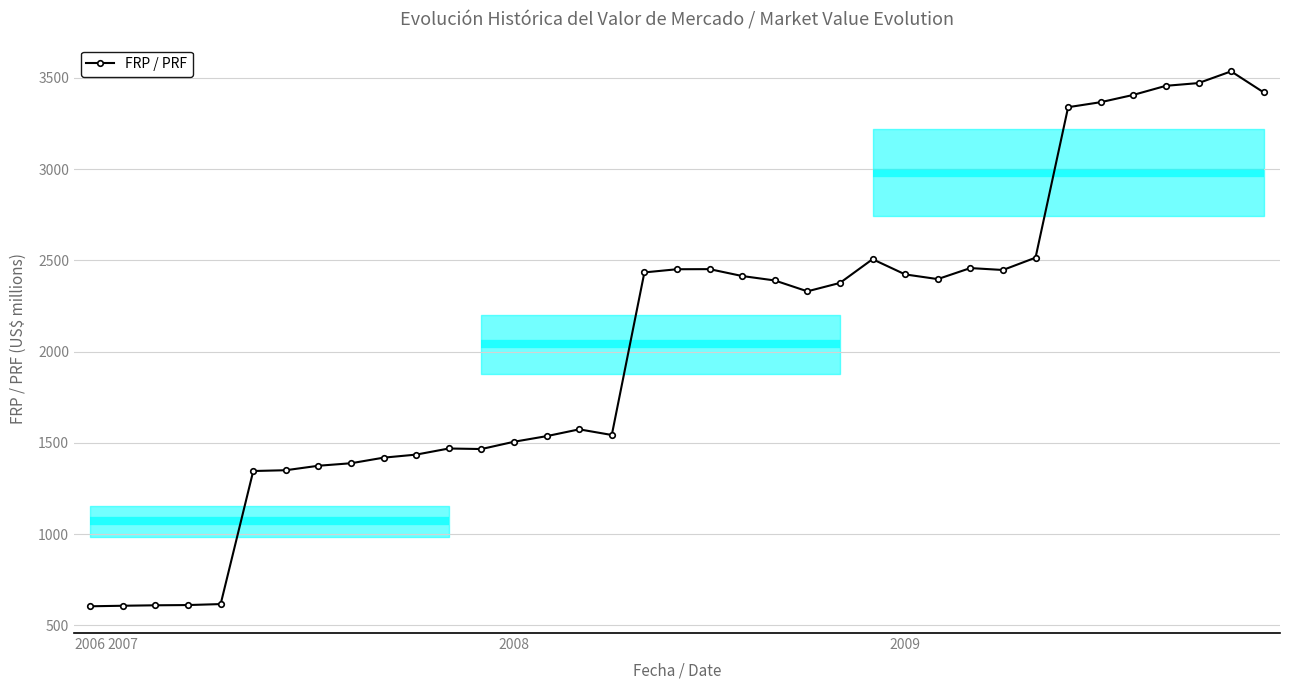

What is the greatest value displayed?

3536.2